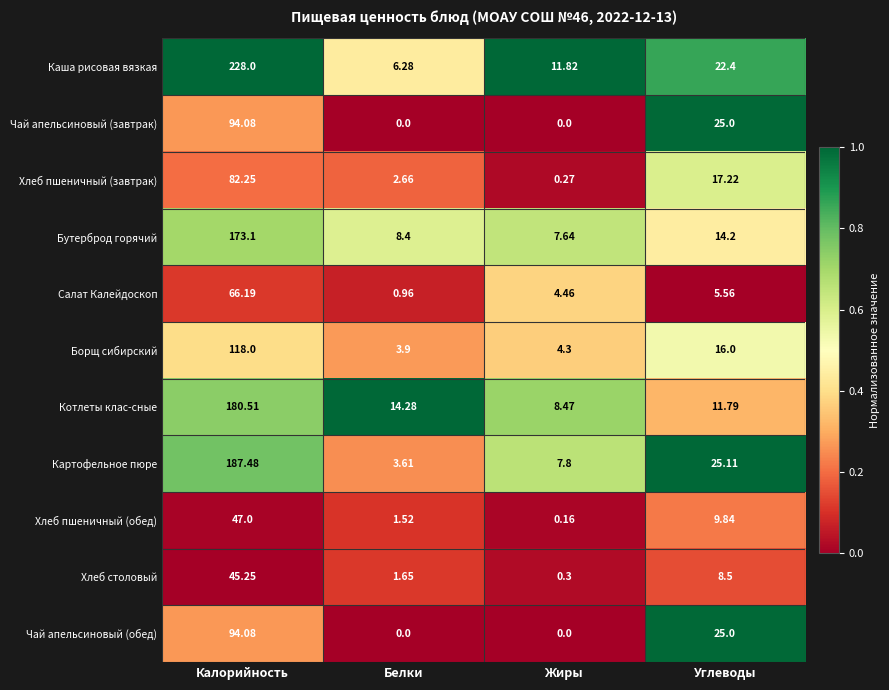

Rank the categories by Картофельное пюре value from lowest to highest.

Белки, Жиры, Углеводы, Калорийность